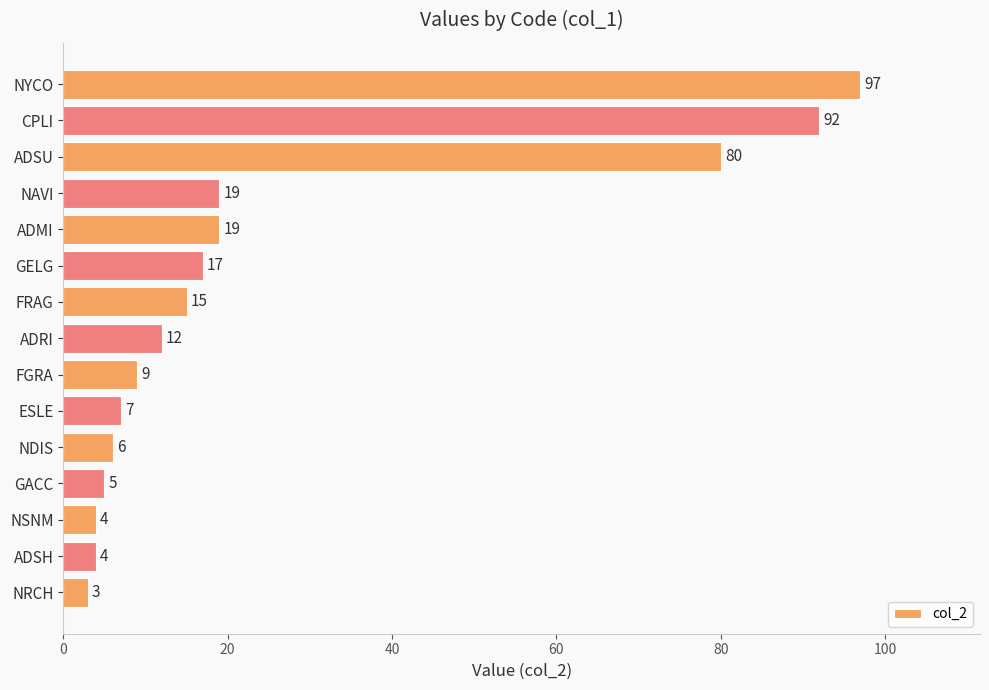

Reading bottom to top, transcribe all the data shown in this chart.

3	4	4	5	6	7	9	12	15	17	19	19	80	92	97